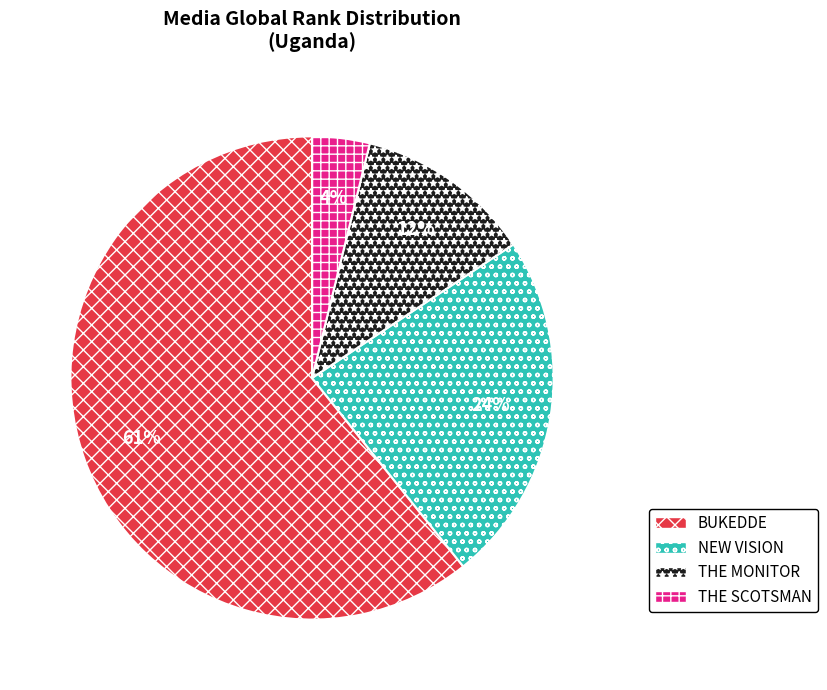

Is BUKEDDE the majority of the pie?

Yes